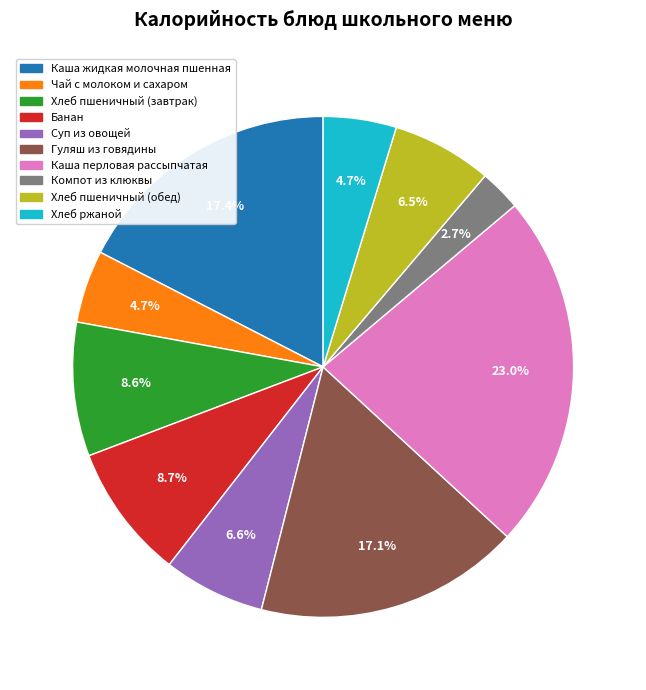

The Хлеб ржаной slice represents 5% of the pie. True or false?

True